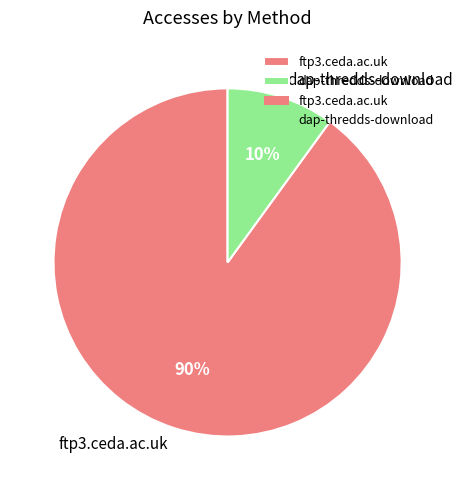

Does dap-thredds-download represent more than half of the total?

No